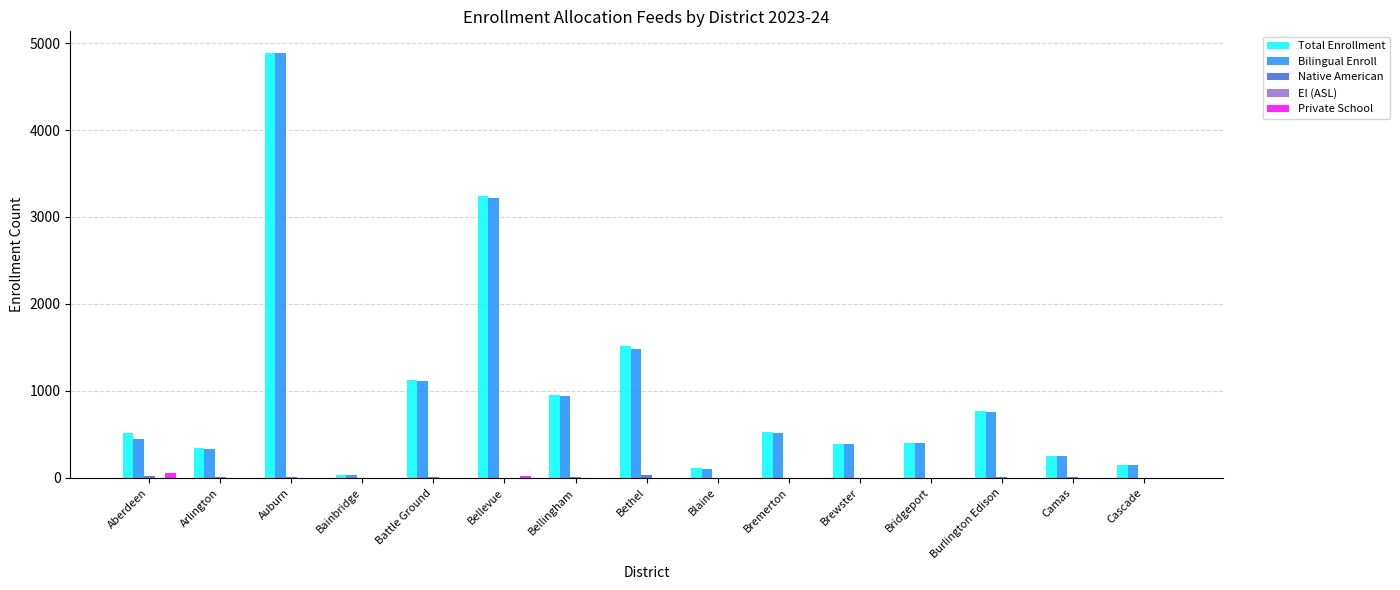

What is the difference between the Total Enrollment values at Bainbridge and Brewster?

352.0